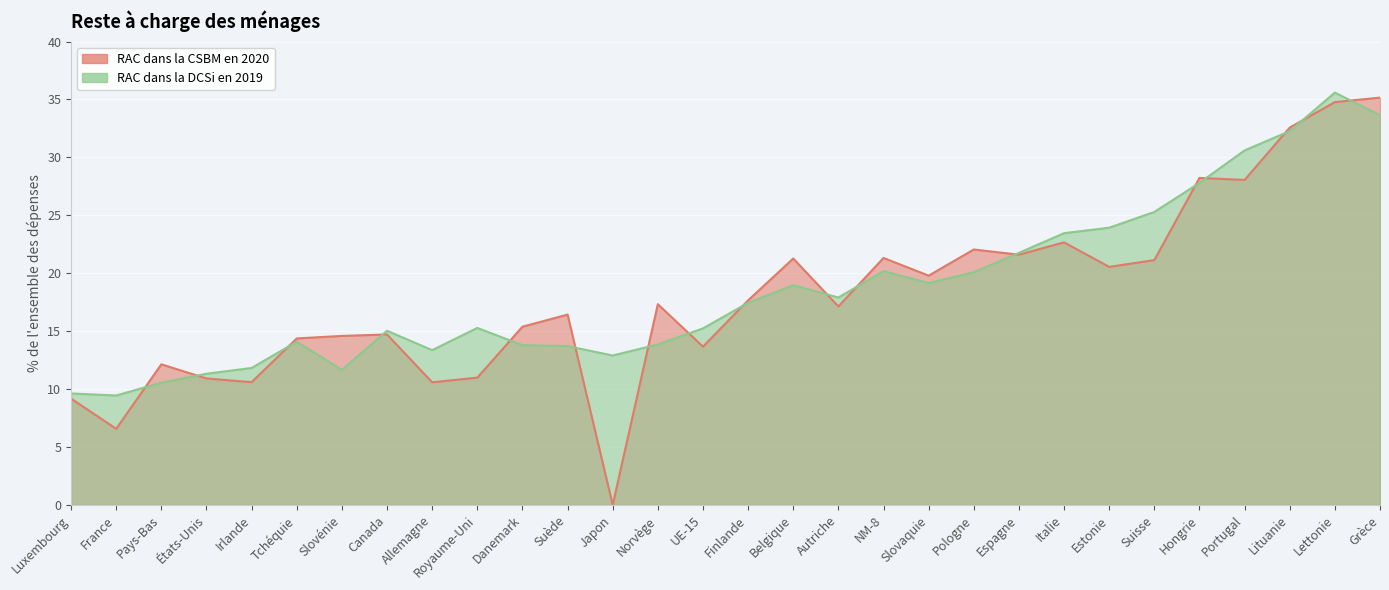

True or false: RAC dans la CSBM en 2020 has a value of 7.6 at Pays-Bas.

False